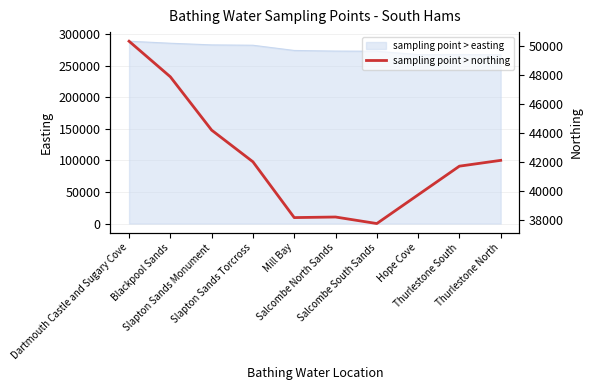

What is the highest value of the sampling point > easting series?

288700